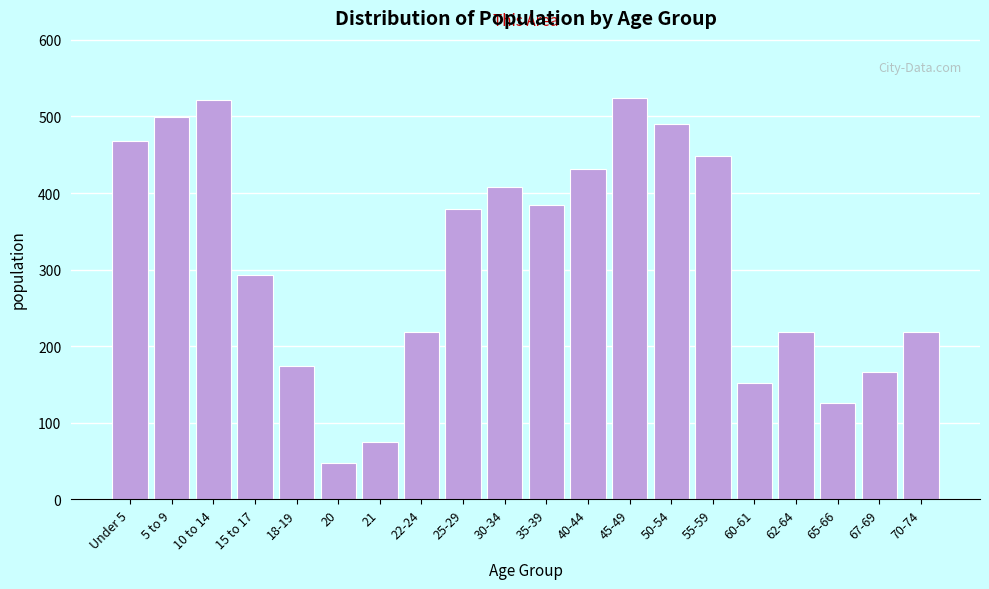

What is the label of the 15th bar from the right?

20